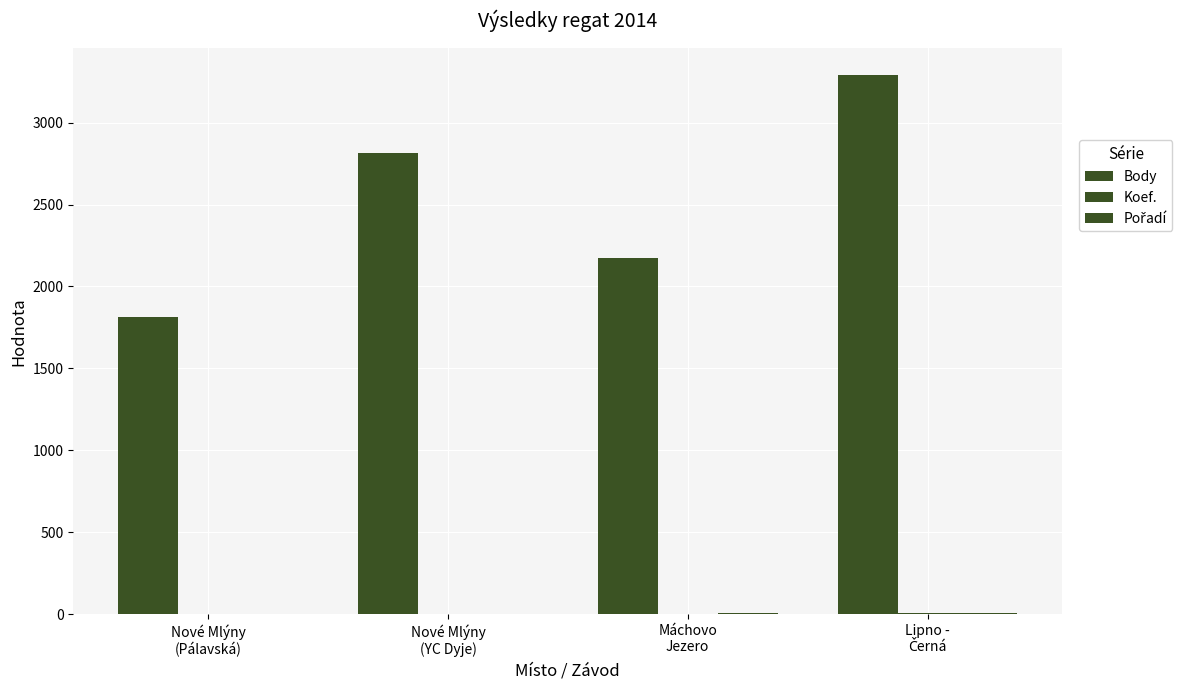

How many groups of bars are there?

4